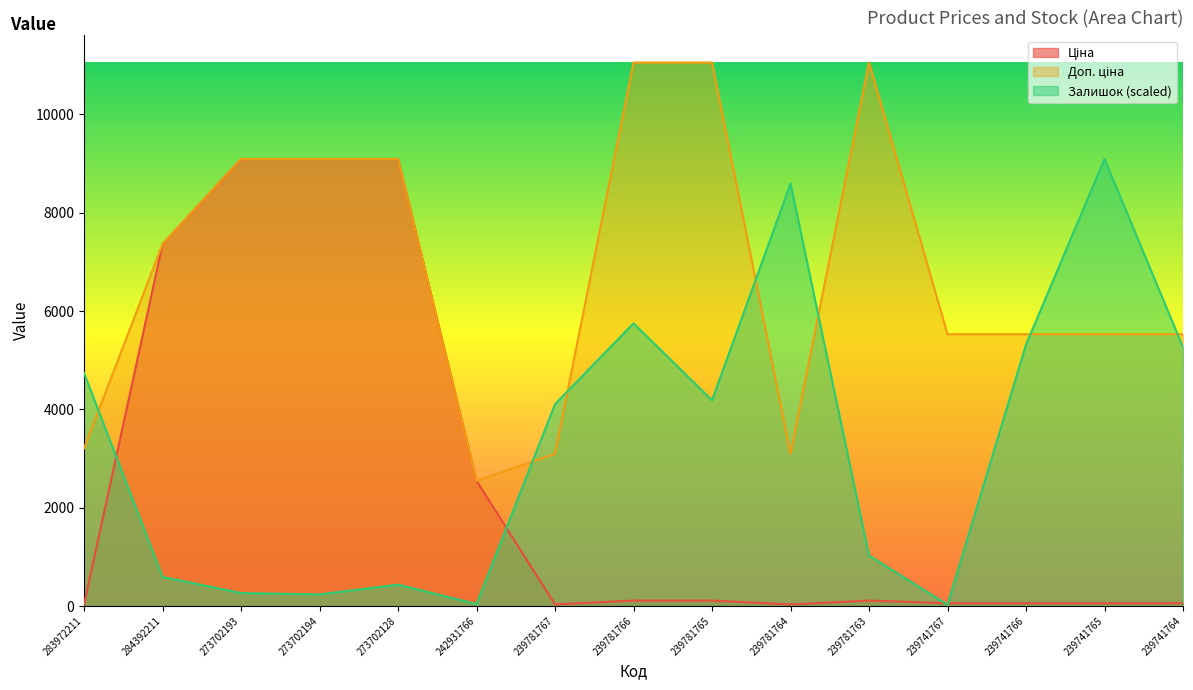

Rank the categories by Ціна value from highest to lowest.

273702193, 273702194, 273702128, 284392211, 242931766, 239781766, 239781765, 239781763, 239741767, 239741766, 239741765, 239741764, 283972211, 239781767, 239781764